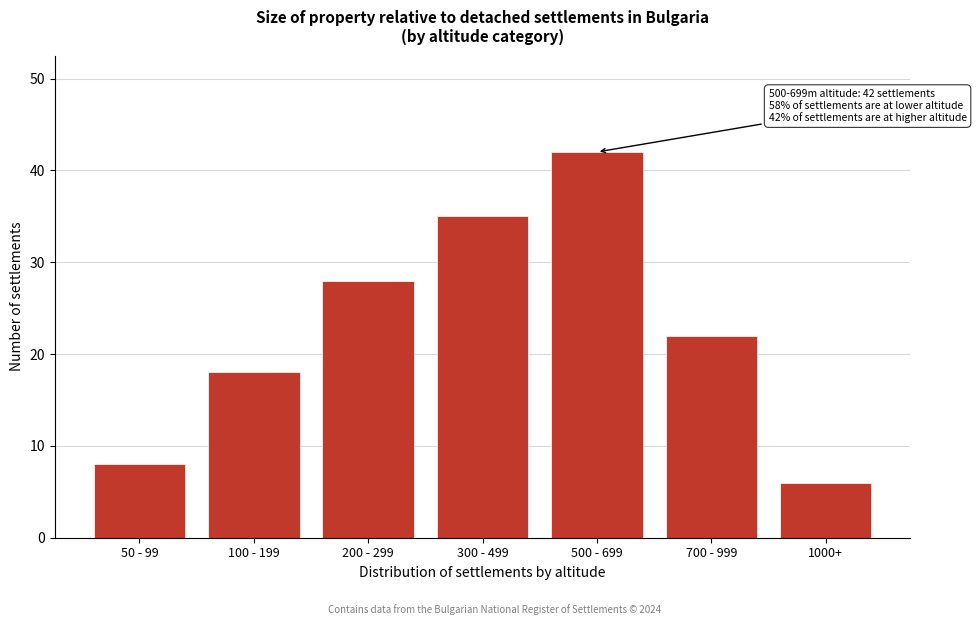

Reading right to left, list all the values displayed in this chart.

6	22	42	35	28	18	8